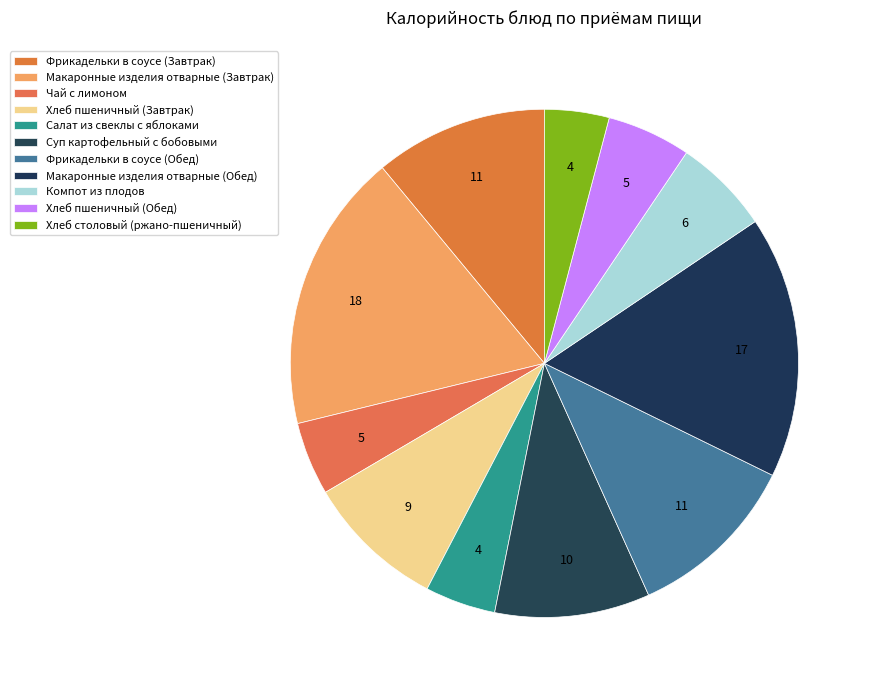

Is it true that Хлеб столовый (ржано-пшеничный) is 4% of the pie?

True